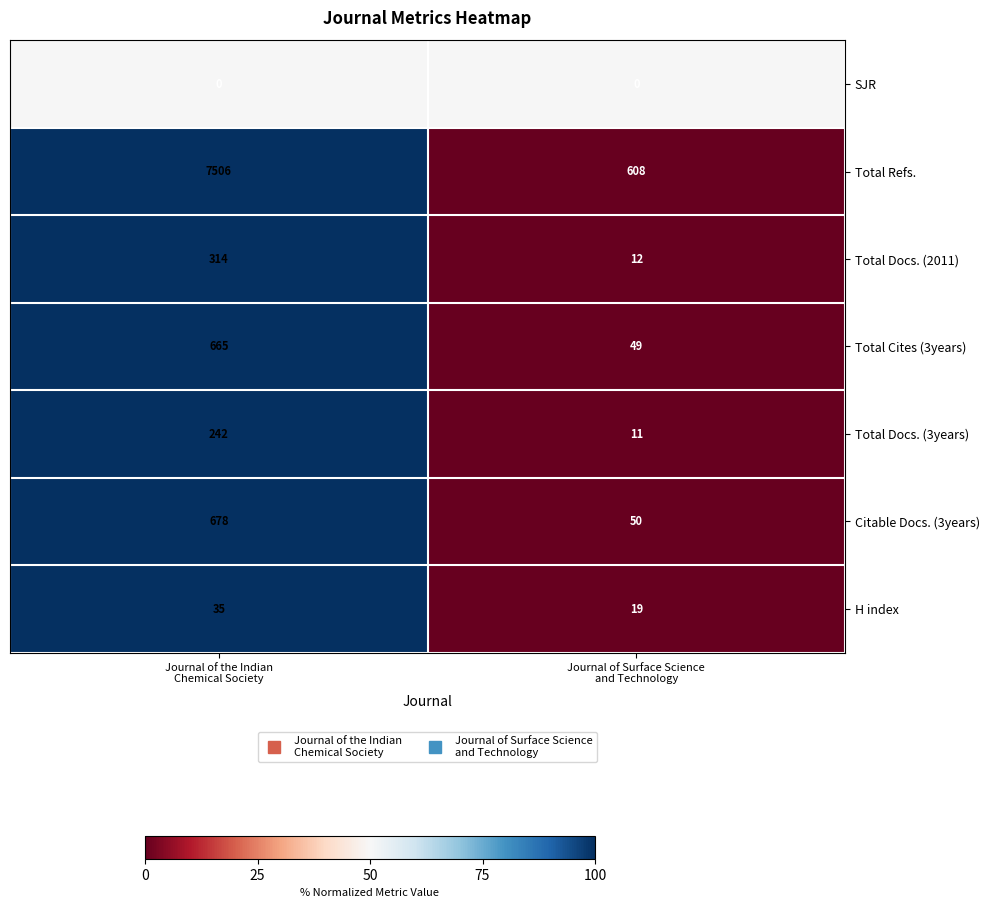

How many data points does each series have?

2